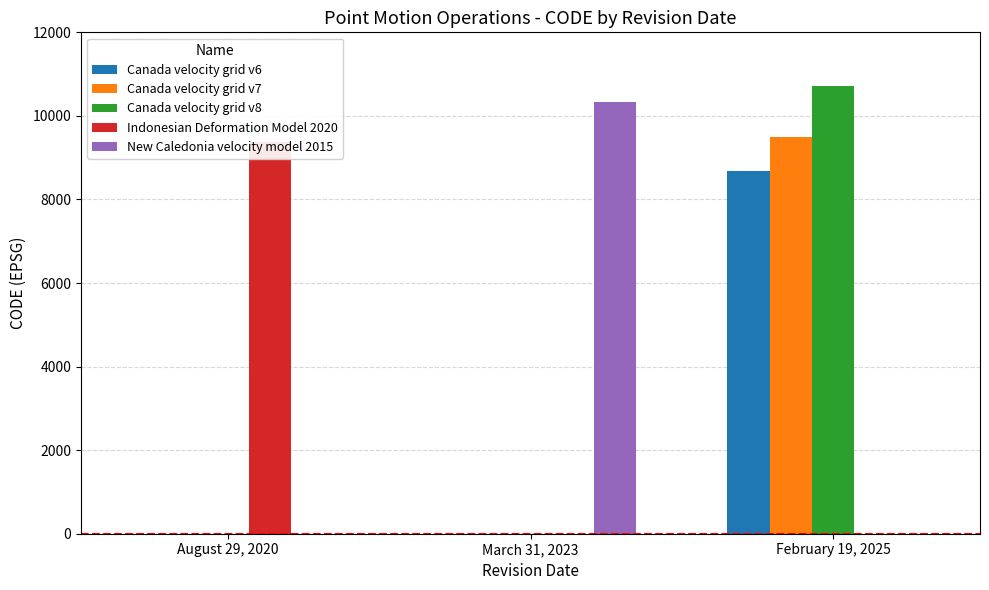

Reading right to left, extract all data points from this chart.

Canada velocity grid v6: 8676	0	0
Canada velocity grid v7: 9483	0	0
Canada velocity grid v8: 10707	0	0
Indonesian Deformation Model 2020: 0	0	9375
New Caledonia velocity model 2015: 0	10323	0